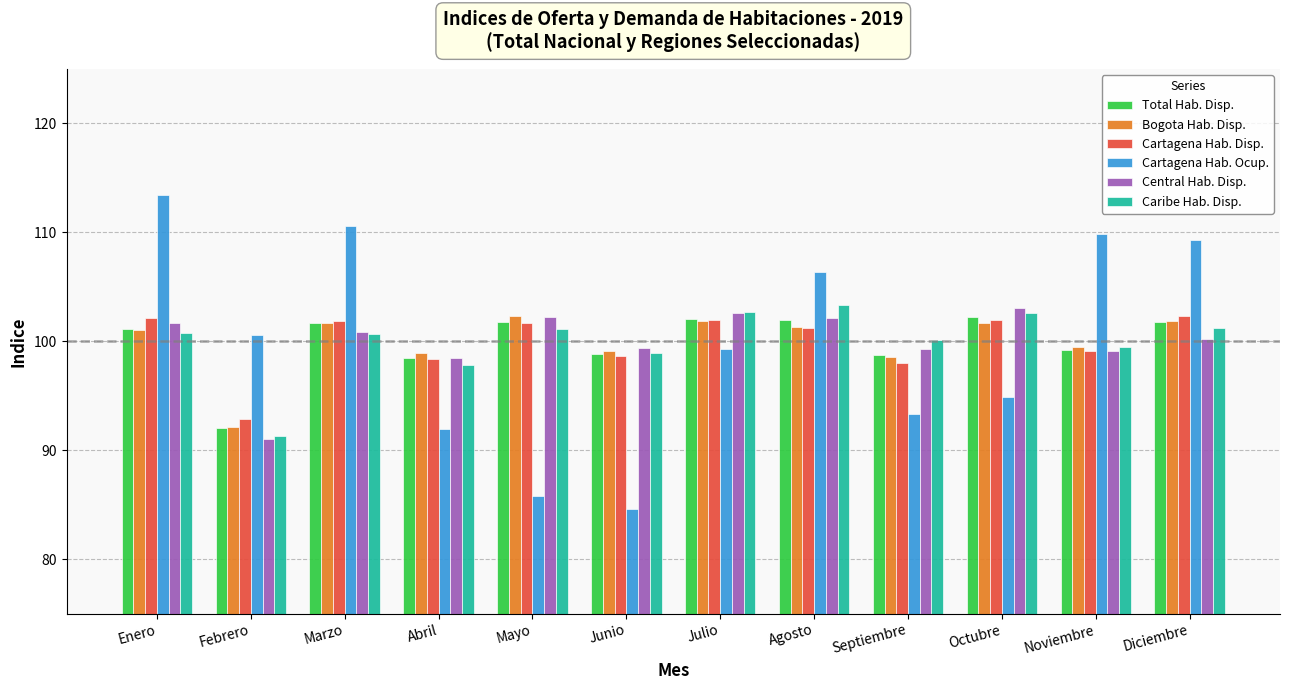

What is the sum of all Caribe Hab. Disp. values?

1200.0